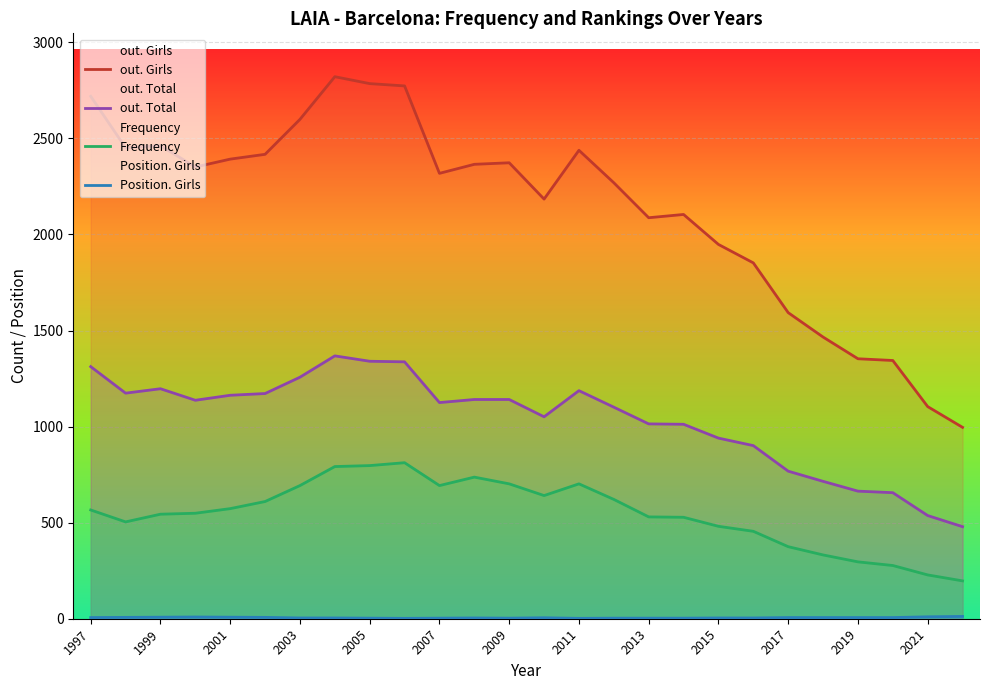

The value of Frequency at 2013 is 530. True or false?

True